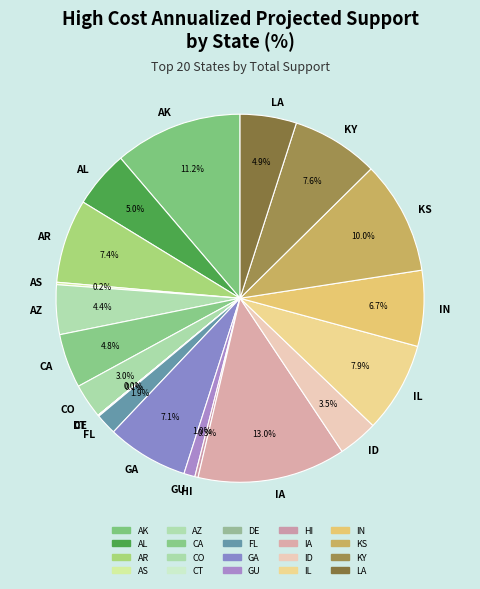

Does GA account for over 50% of the chart?

No